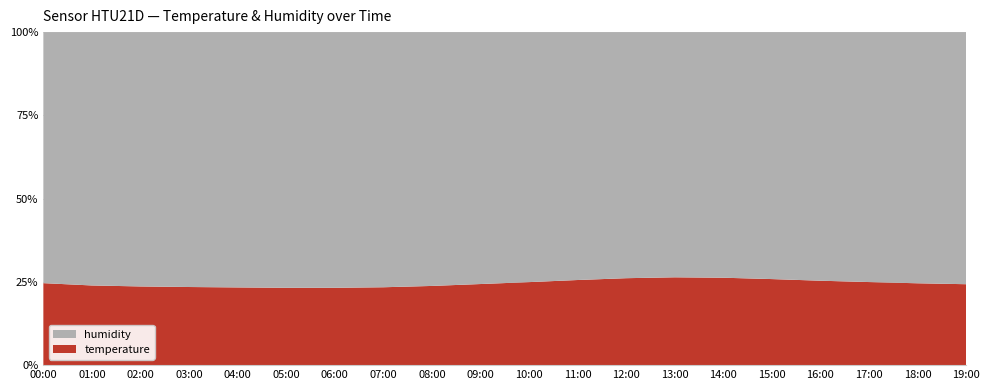

Reading left to right, extract all data points from this chart.

temperature: 17.5	17.2	17.1	16.9	16.9	16.8	16.8	16.9	17.1	17.4	17.8	18.2	18.6	18.7	18.6	18.4	18.1	17.9	17.6	17.4
humidity: 53.7	54.7	55.1	55.3	55.5	55.6	55.5	55.2	54.8	54.2	53.6	53.0	52.5	52.2	52.4	52.8	53.3	53.7	54.0	54.2